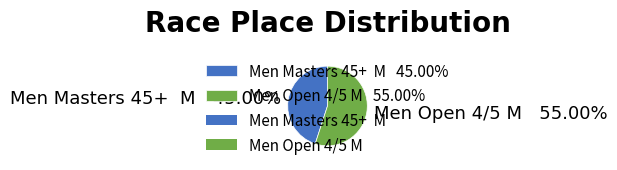

Does Men Open 4/5 M 55.00% represent more than half of the total?

Yes